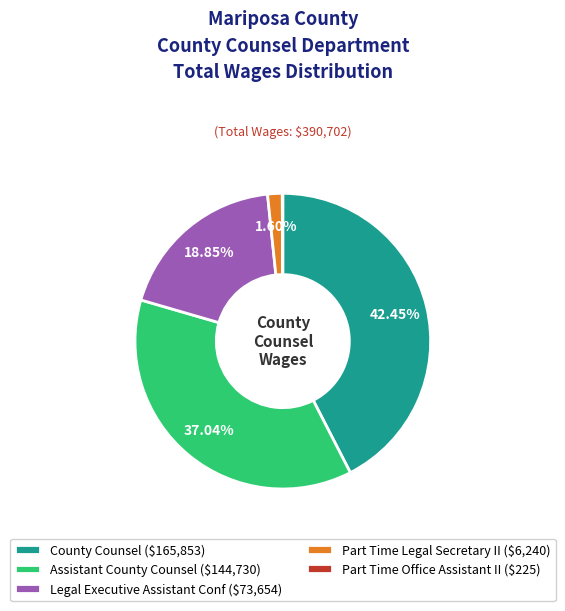

How much of the chart is everything except Part Time Legal Secretary II?

98.4%